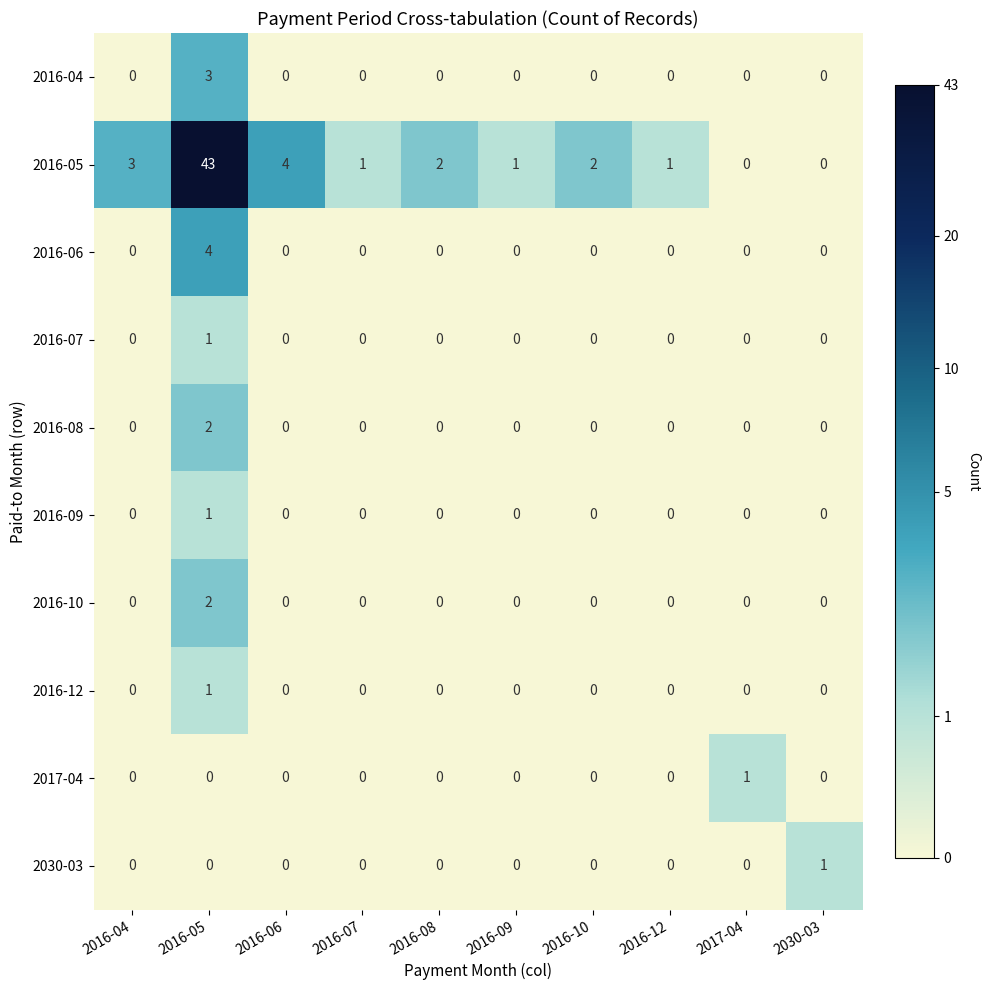

What is the sum of all 2016-04 values?

3